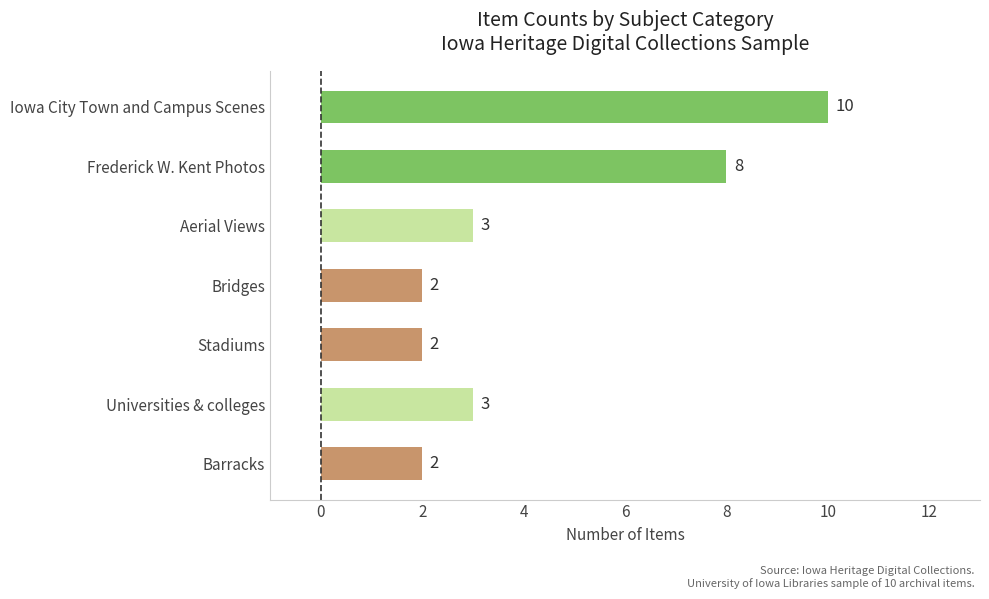

Which has a higher value, Universities & colleges or Bridges?

Universities & colleges